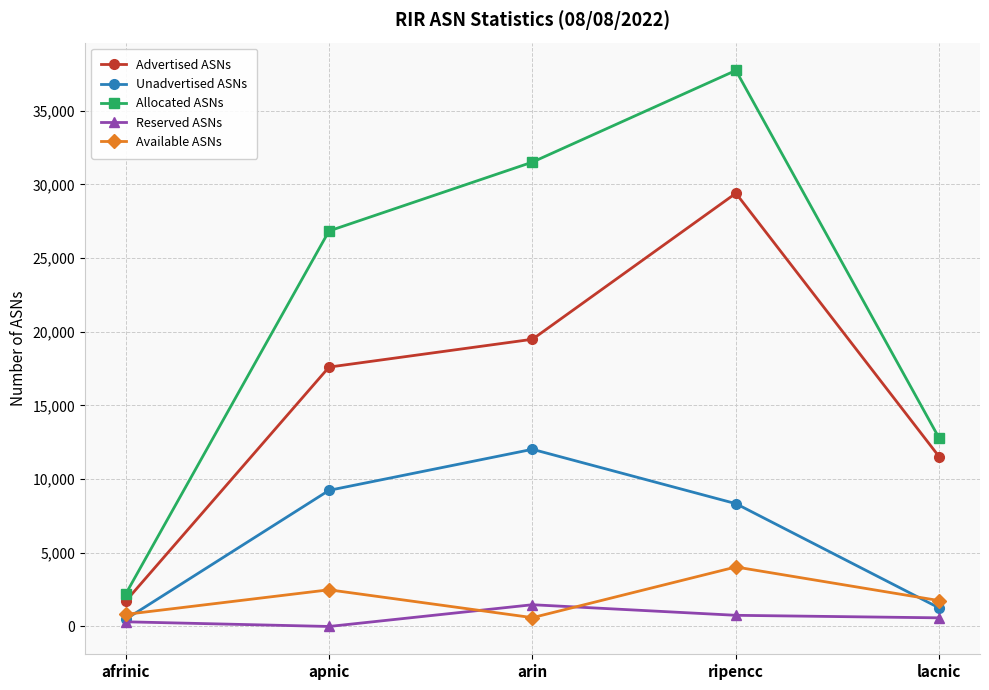

What is the total value across all series at ripencc?

80283